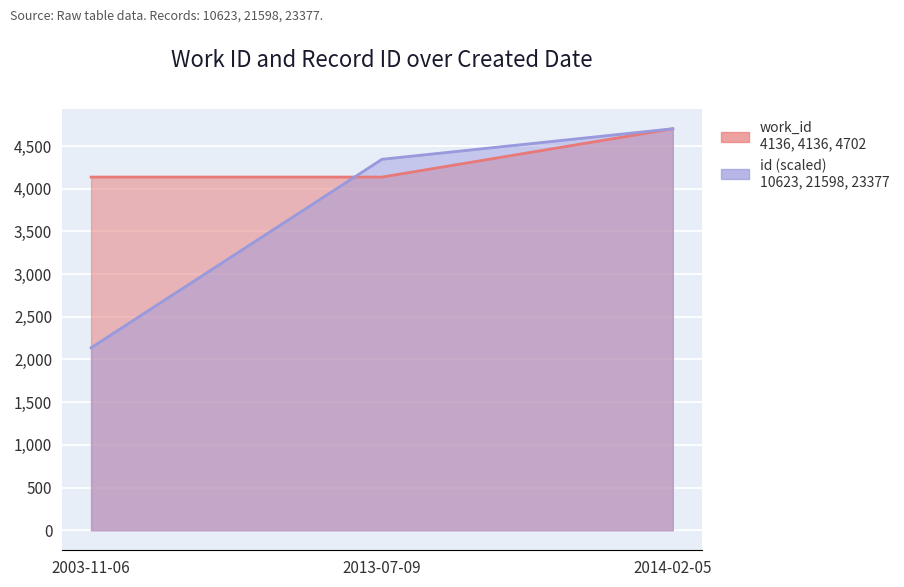

What is the difference between the highest and lowest values at 2003-11-06?

1999.3